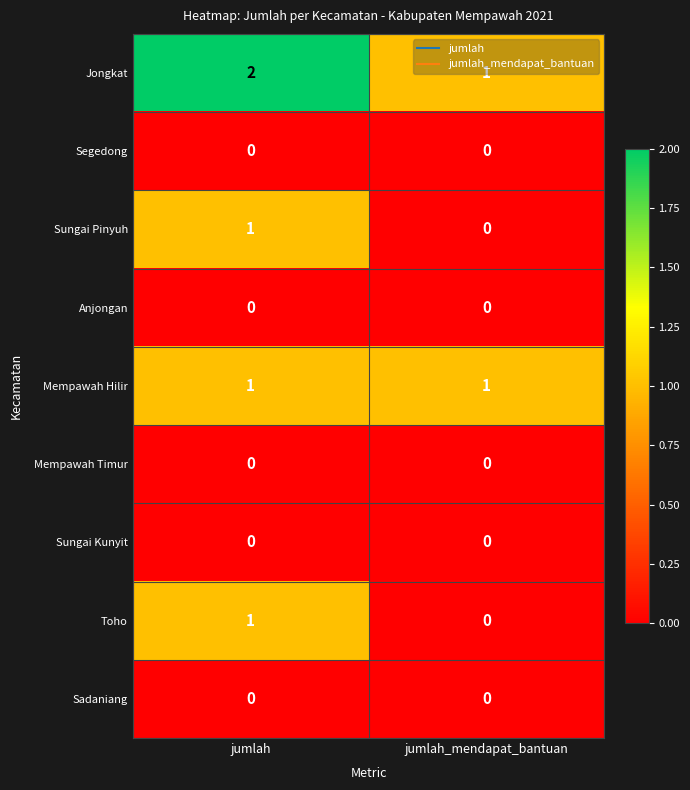

The value of Anjongan at jumlah is 0. True or false?

True